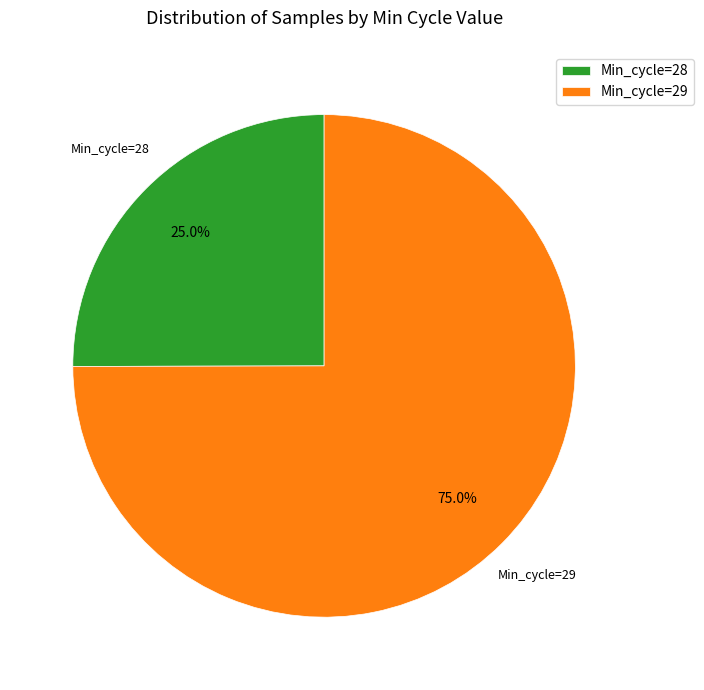

Count the number of slices in the pie.

2